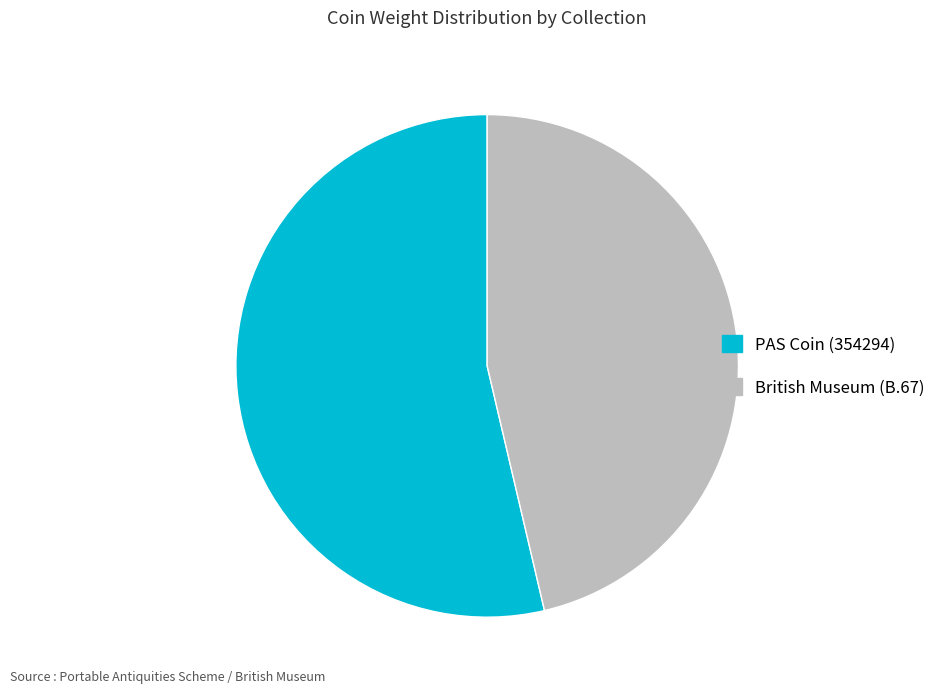

Rank the categories by value from highest to lowest.

PAS Coin (354294), British Museum (B.67)